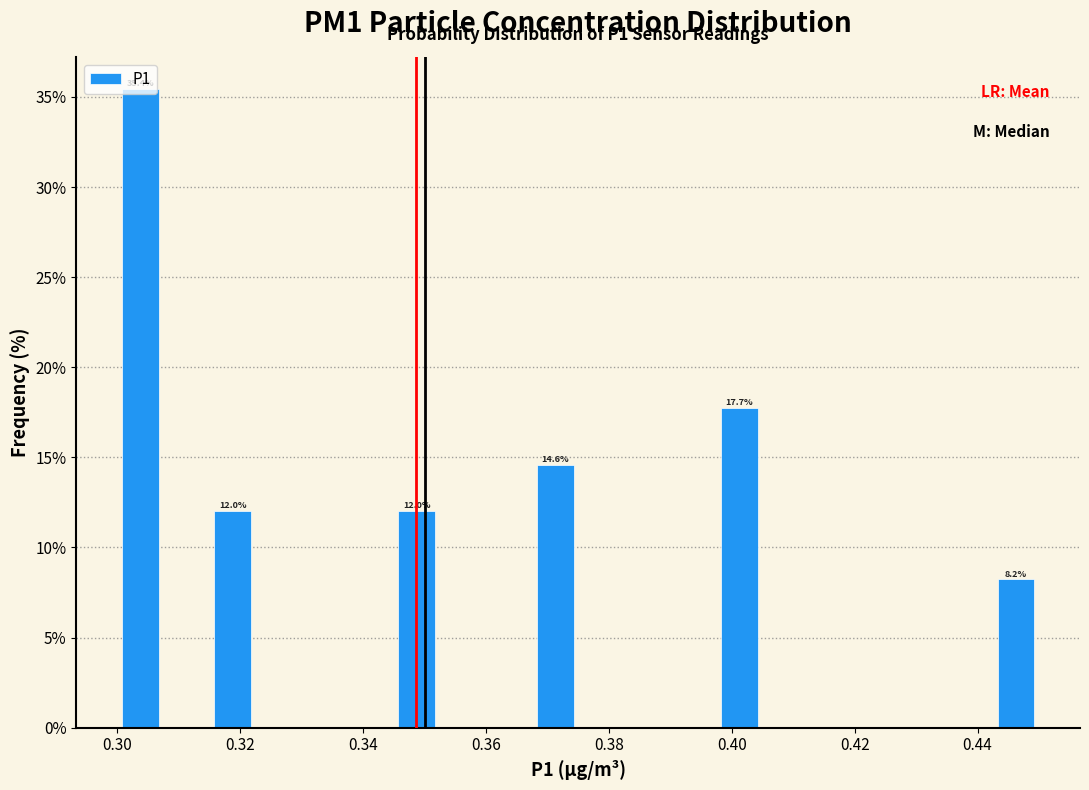

Around what value on the x-axis is the tallest bar? Give the approximate position of its centre, as read against the axis.

0.304